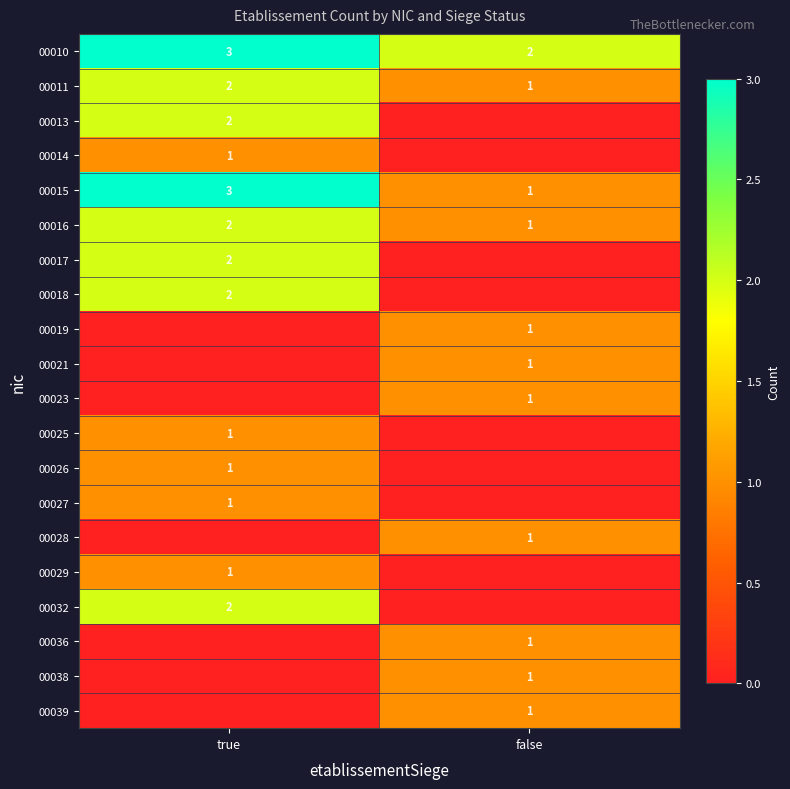

Rank the categories by 00010 value from highest to lowest.

true, false